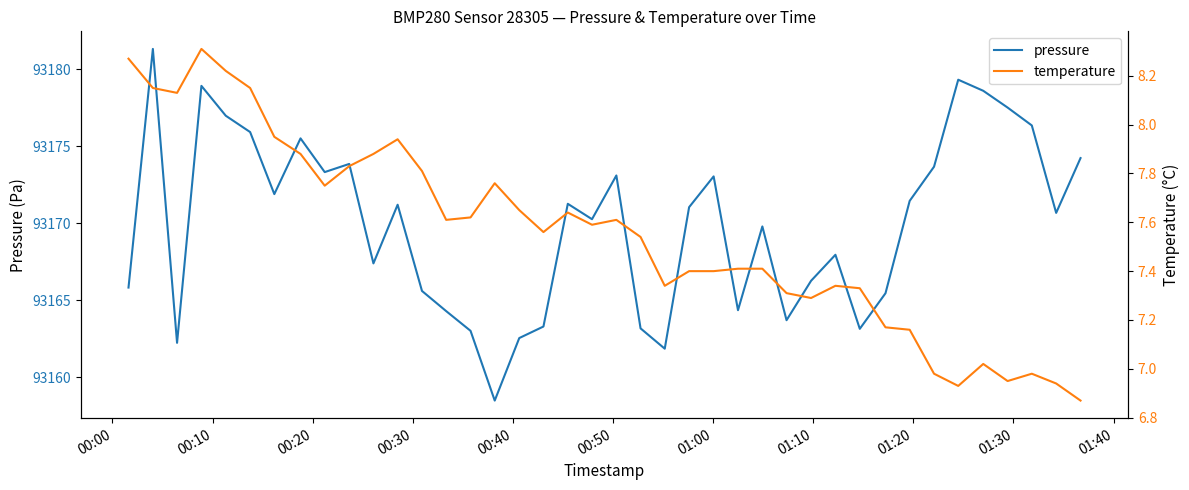

Reading left to right, what are all the values shown in this chart?

pressure: 93165.8	93181.3	93162.2	93178.9	93177.0	93175.9	93171.9	93175.5	93173.3	93173.8	93167.4	93171.2	93165.6	93164.3	93163.0	93158.5	93162.5	93163.3	93171.2	93170.2	93173.1	93163.2	93161.8	93171.0	93173.0	93164.3	93169.8	93163.7	93166.2	93167.9	93163.1	93165.4	93171.4	93173.7	93179.3	93178.6	93177.5	93176.3	93170.7	93174.2
temperature: 8.3	8.2	8.1	8.3	8.2	8.2	8.0	7.9	7.8	7.8	7.9	7.9	7.8	7.6	7.6	7.8	7.7	7.6	7.6	7.6	7.6	7.5	7.3	7.4	7.4	7.4	7.4	7.3	7.3	7.3	7.3	7.2	7.2	7.0	6.9	7.0	7.0	7.0	6.9	6.9